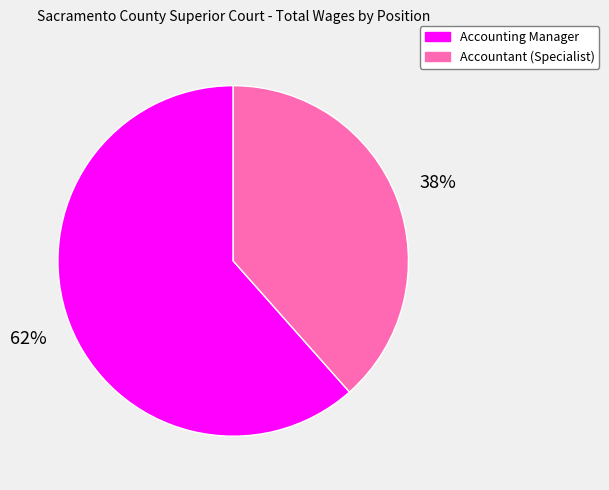

Between Accountant (Specialist) and Accounting Manager, which is larger?

Accounting Manager